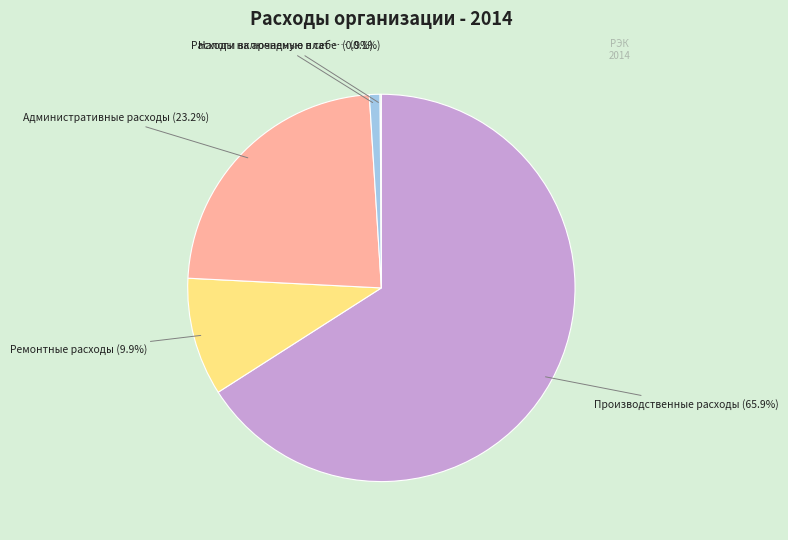

Is there a majority slice in this chart?

Yes